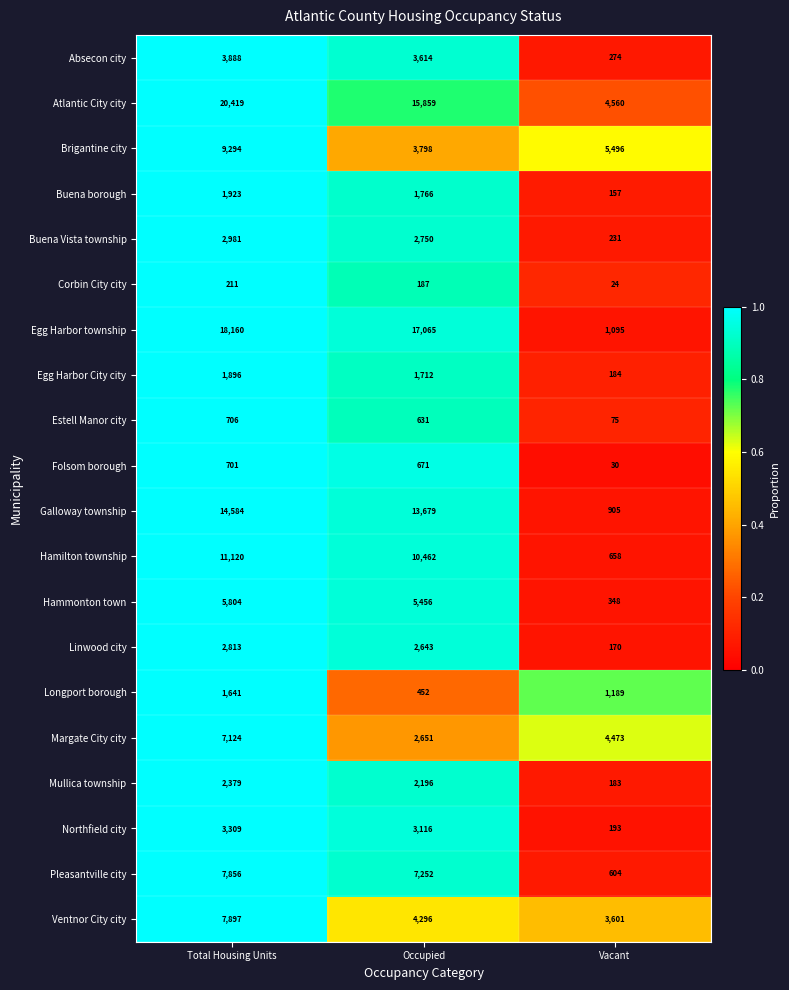

Which series has the largest total across all categories?

Atlantic City city